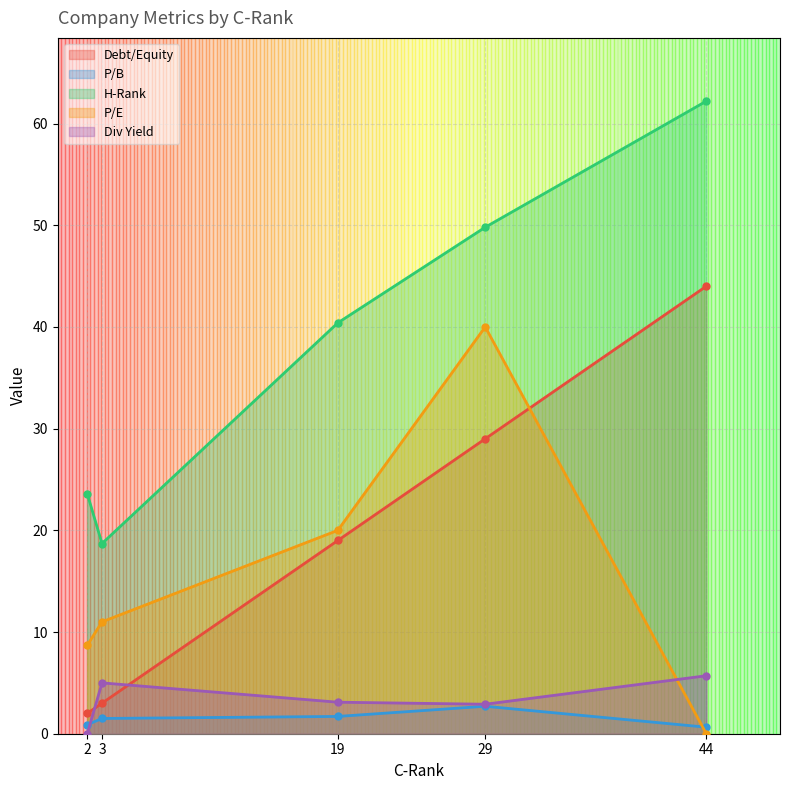

Read the Debt/Equity value at 29.

29.0